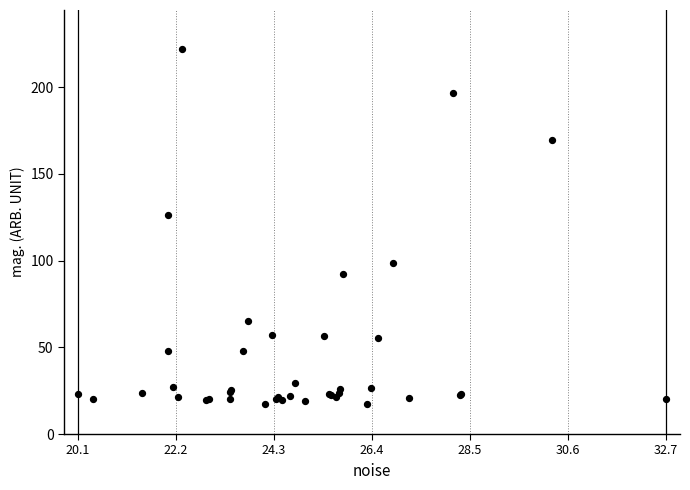

What Y value in the scatter plot is closest to 119?

126.1